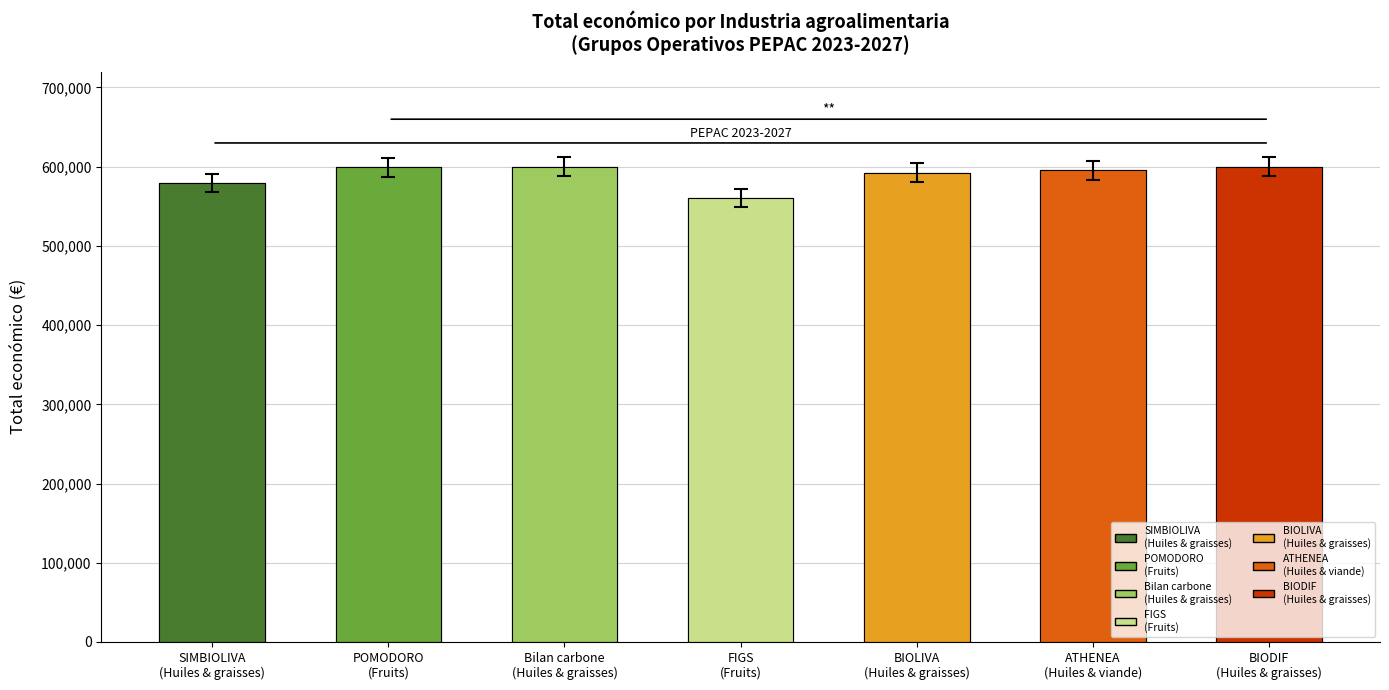

How many distinct data groups are displayed?

1